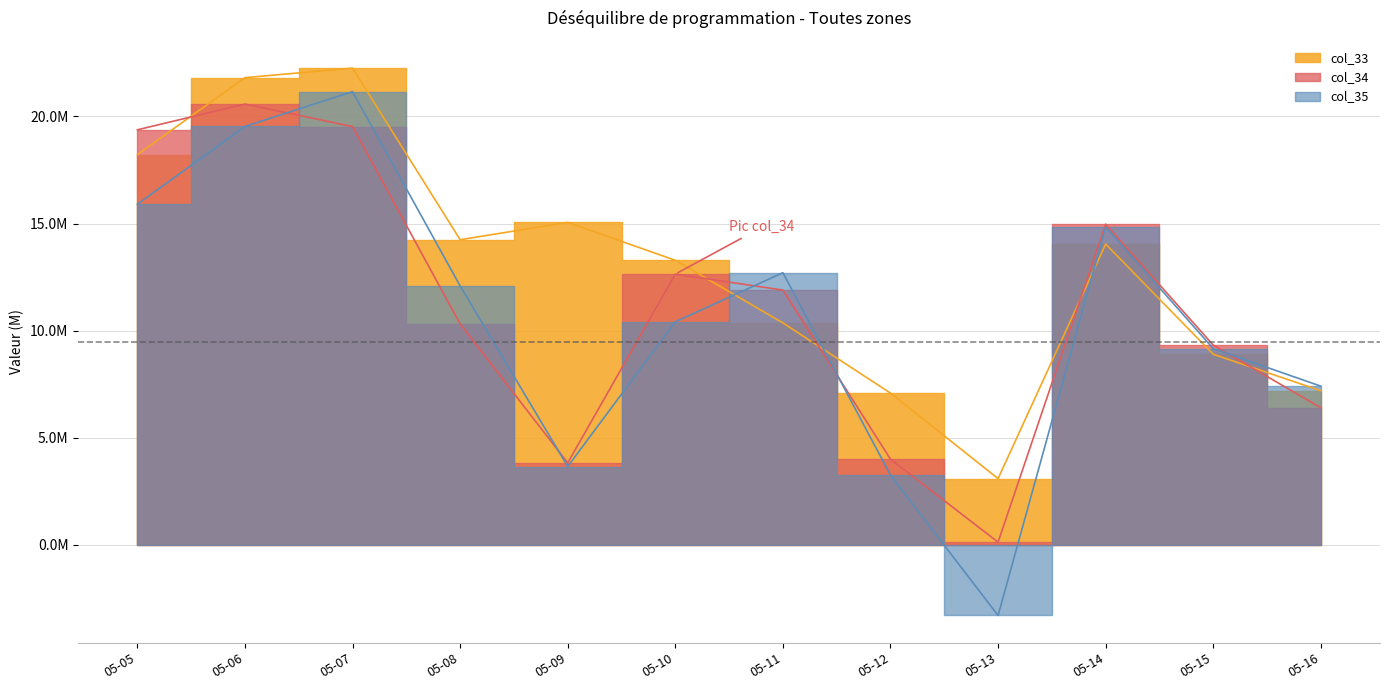

What is the difference between the maximum and minimum values in the col_33 series?

19.2